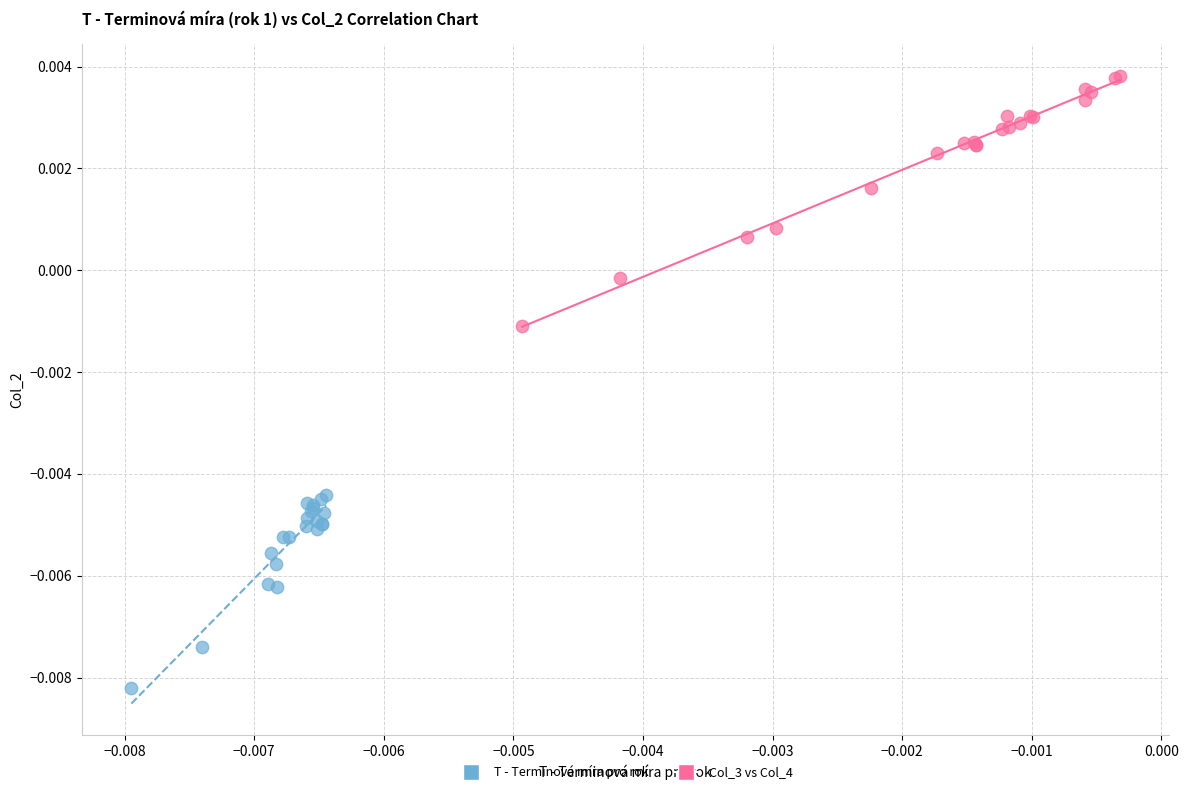

Which series has the widest spread of Y values?

Col_3 vs Col_4